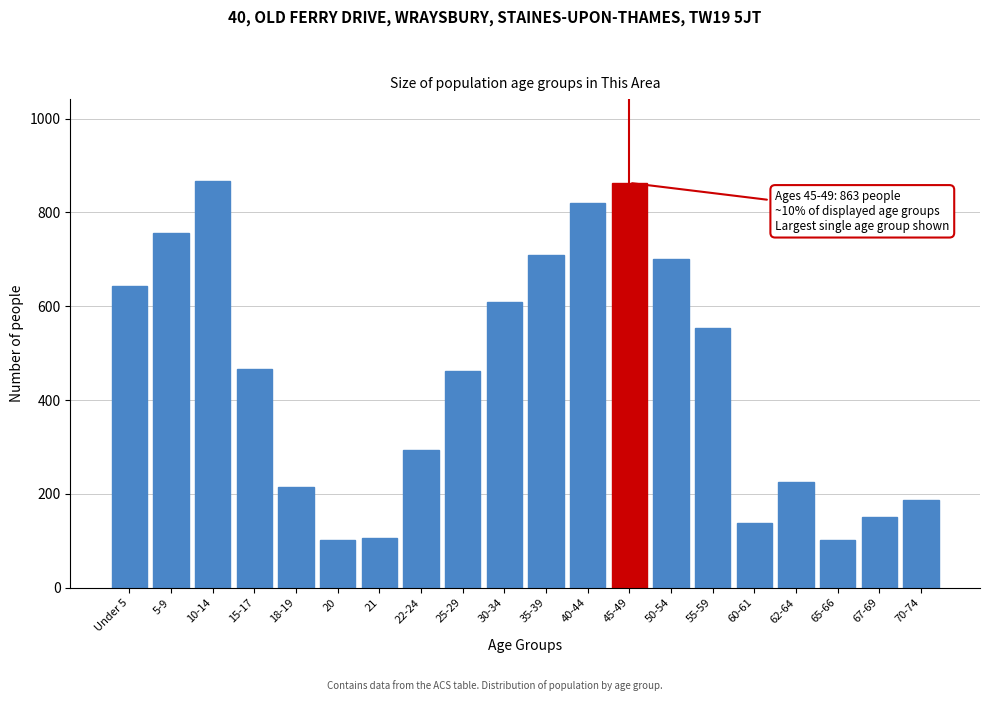

What is the value of the 2nd bar from the left?

757